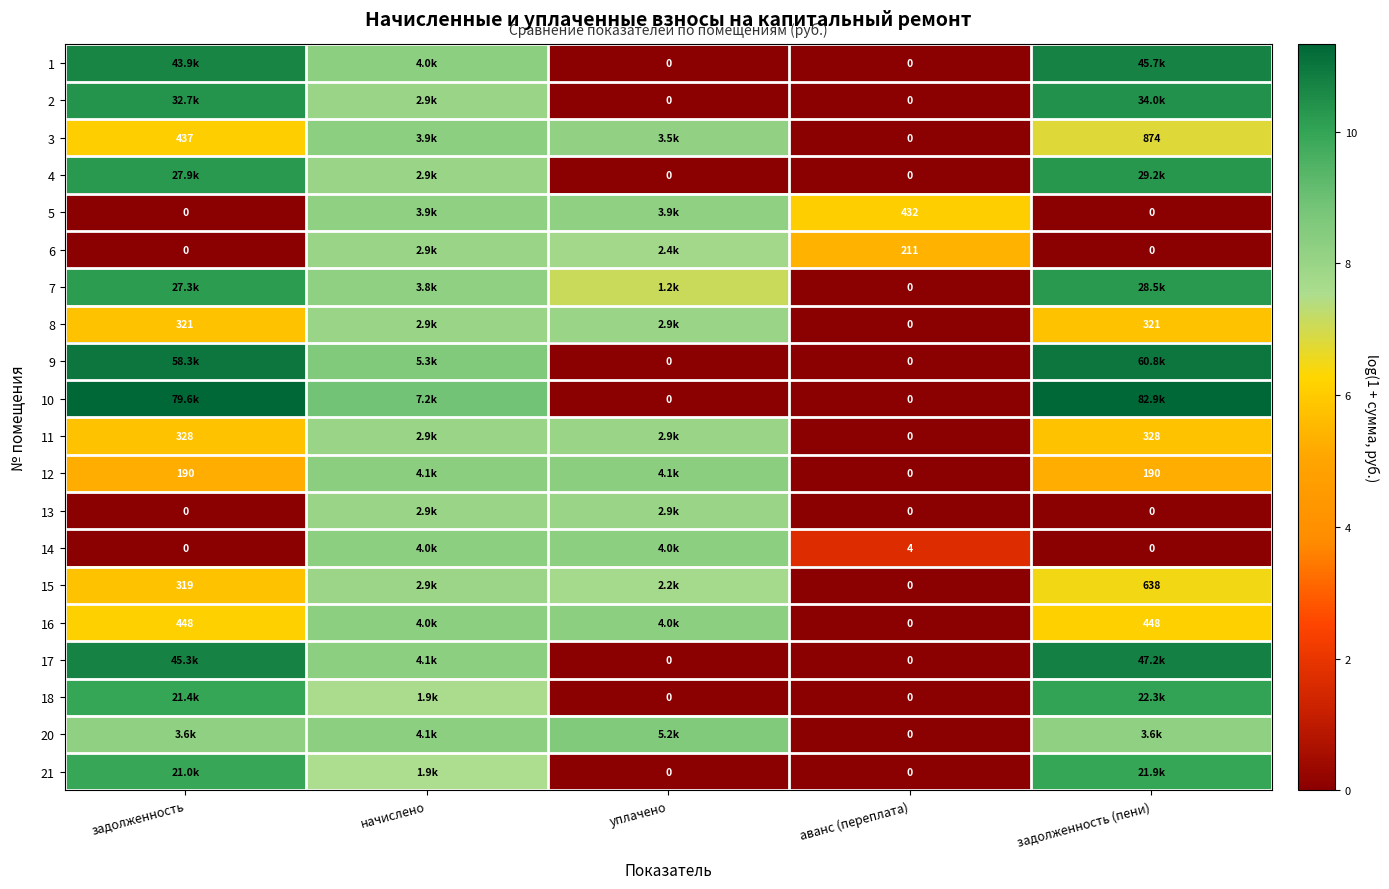

Between начислено and уплачено, which is larger?

начислено